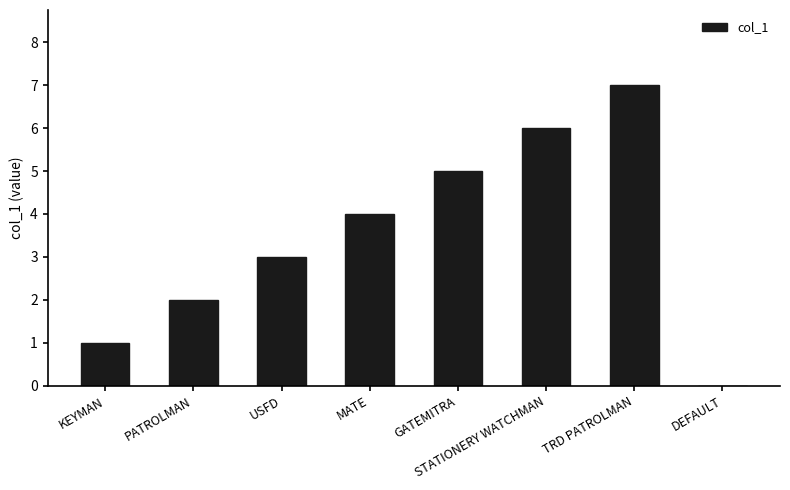

Reading right to left, transcribe all the data shown in this chart.

DEFAULT=0	TRD PATROLMAN=7	STATIONERY WATCHMAN=6	GATEMITRA=5	MATE=4	USFD=3	PATROLMAN=2	KEYMAN=1